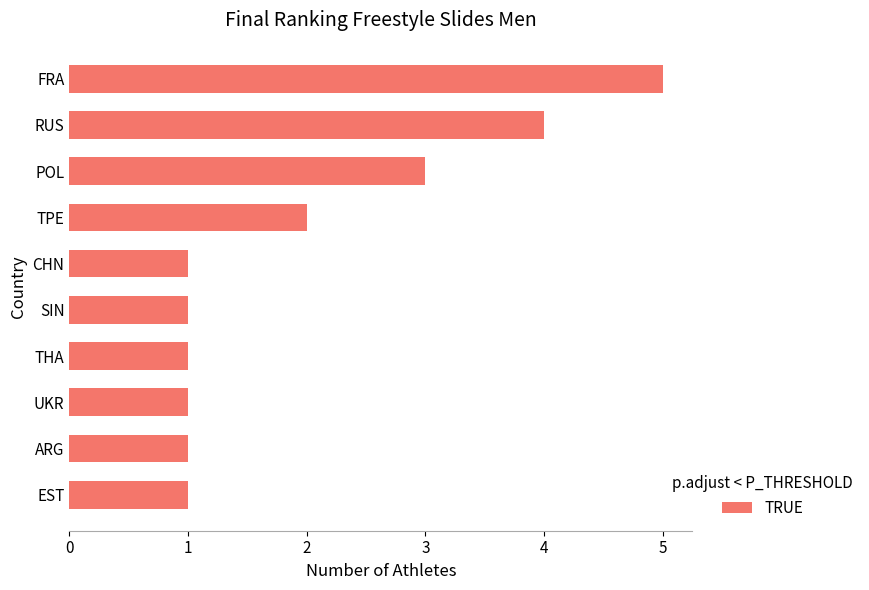

What is the average value?

2